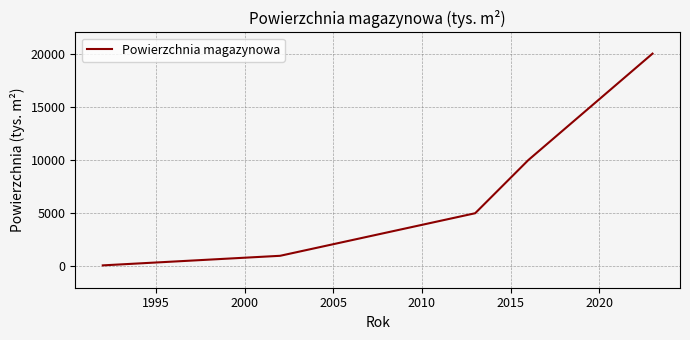

True or false: there are more than 1 points higher than both neighbors.

False